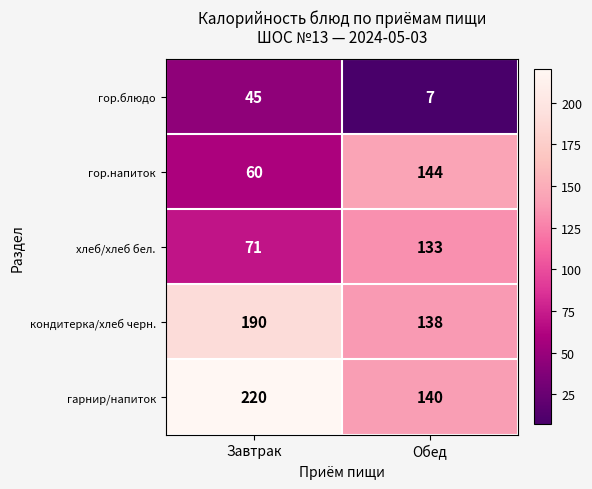

Reading right to left, list all the values displayed in this chart.

гор.блюдо: Обед=7	Завтрак=45
гор.напиток: Обед=144	Завтрак=60
хлеб/хлеб бел.: Обед=133	Завтрак=71
кондитерка/хлеб черн.: Обед=138	Завтрак=190
гарнир/напиток: Обед=140	Завтрак=220